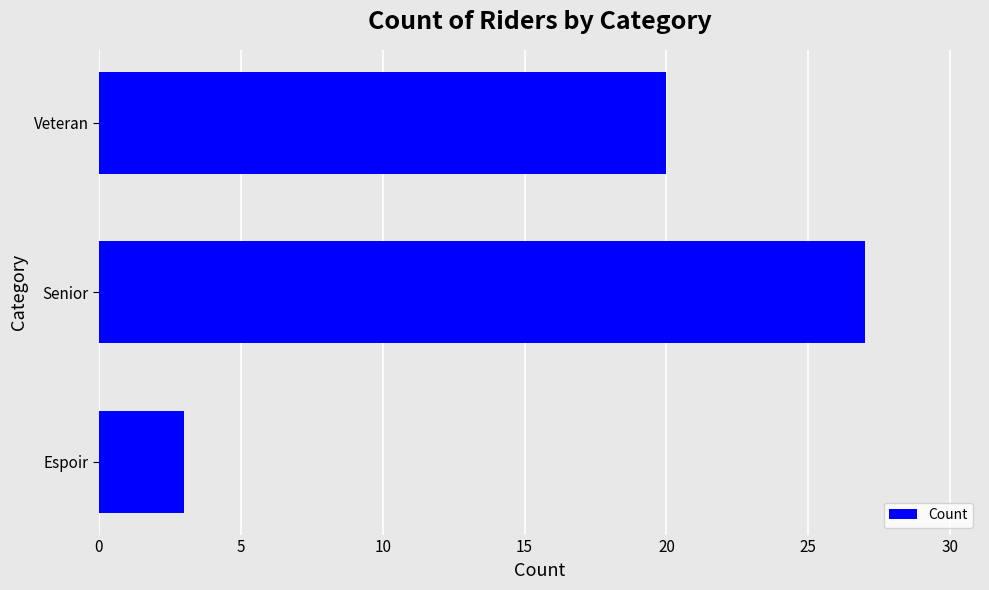

Approximately how many times larger is the value at Veteran compared to Senior?

0.7